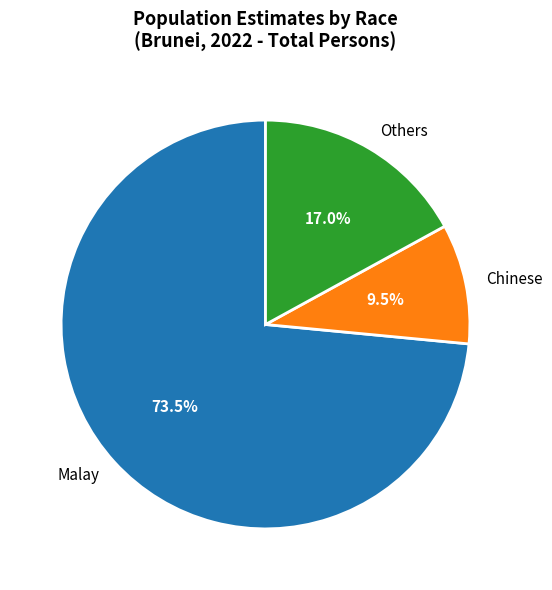

Combined, what portion of the pie is Others and Malay?

90.5%